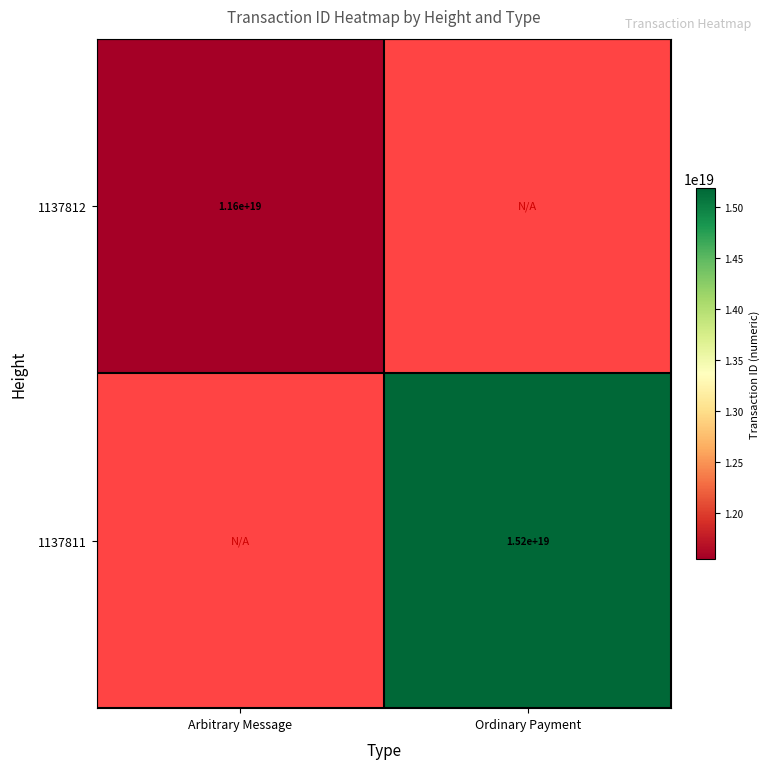

The value of 1137812 at Arbitrary Message is 5856375615197173760. True or false?

False